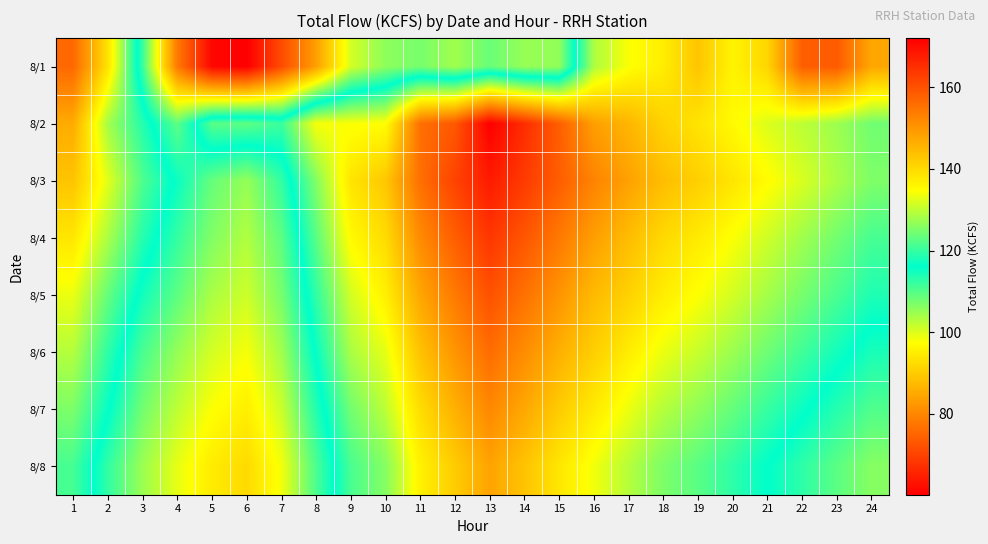

Reading right to left, extract all data points from this chart.

8/1: 24=147.5	23=158.7	22=158.1	21=140.7	20=136.2	19=143.1	18=137.2	17=134.4	16=128.6	15=105.5	14=105.1	13=108.5	12=104.4	11=107.4	10=105.8	9=100.7	8=83.6	7=71.3	6=60.2	5=61.4	4=78.1	3=112.0	2=138.7	1=156.6
8/2: 24=124.3	23=127.5	22=129.8	21=132.1	20=135.4	19=138.6	18=141.2	17=145.3	16=148.7	15=158.2	14=165.3	13=172.0	12=159.1	11=155.6	10=134.8	9=134.4	8=134.1	7=120.4	6=123.0	5=122.5	4=109.3	3=118.8	2=128.0	1=146.8
8/3: 24=125.3	23=128.5	22=131.8	21=135.1	20=138.4	19=141.6	18=144.2	17=148.3	16=152.7	15=158.2	14=163.3	13=168.0	12=162.1	11=155.6	10=142.8	9=138.4	8=125.6	7=112.4	6=105.2	5=108.7	4=115.3	3=121.8	2=132.5	1=143.2
8/4: 24=121.3	23=124.5	22=127.8	21=131.1	20=134.4	19=137.6	18=140.2	17=144.3	16=148.7	15=154.2	14=159.3	13=164.0	12=158.1	11=151.6	10=139.8	9=135.4	8=122.6	7=109.4	6=103.2	5=106.7	4=112.3	3=118.8	2=128.5	1=138.2
8/5: 24=118.3	23=121.5	22=124.8	21=128.1	20=131.4	19=134.6	18=137.2	17=141.3	16=144.7	15=150.2	14=155.3	13=160.0	12=154.1	11=147.6	10=136.8	9=131.4	8=119.6	7=107.4	6=101.2	5=103.7	4=109.3	3=114.8	2=123.5	1=133.2
8/6: 24=114.3	23=117.5	22=120.8	21=124.1	20=127.4	19=130.6	18=133.2	17=137.3	16=141.7	15=146.2	14=151.3	13=156.0	12=150.1	11=143.6	10=132.8	9=128.4	8=116.6	7=104.4	6=98.2	5=100.7	4=105.3	3=110.8	2=119.5	1=129.2
8/7: 24=110.3	23=113.5	22=116.8	21=120.1	20=123.4	19=126.6	18=129.2	17=133.3	16=137.7	15=142.2	14=147.3	13=152.0	12=146.1	11=139.6	10=129.8	9=124.4	8=113.6	7=101.4	6=95.2	5=97.7	4=102.3	3=107.8	2=116.5	1=125.2
8/8: 24=106.3	23=109.5	22=112.8	21=116.1	20=119.4	19=122.6	18=125.2	17=129.3	16=133.7	15=138.2	14=143.3	13=148.0	12=142.1	11=136.6	10=125.8	9=121.4	8=110.6	7=98.4	6=92.2	5=94.7	4=99.3	3=104.8	2=112.5	1=121.2